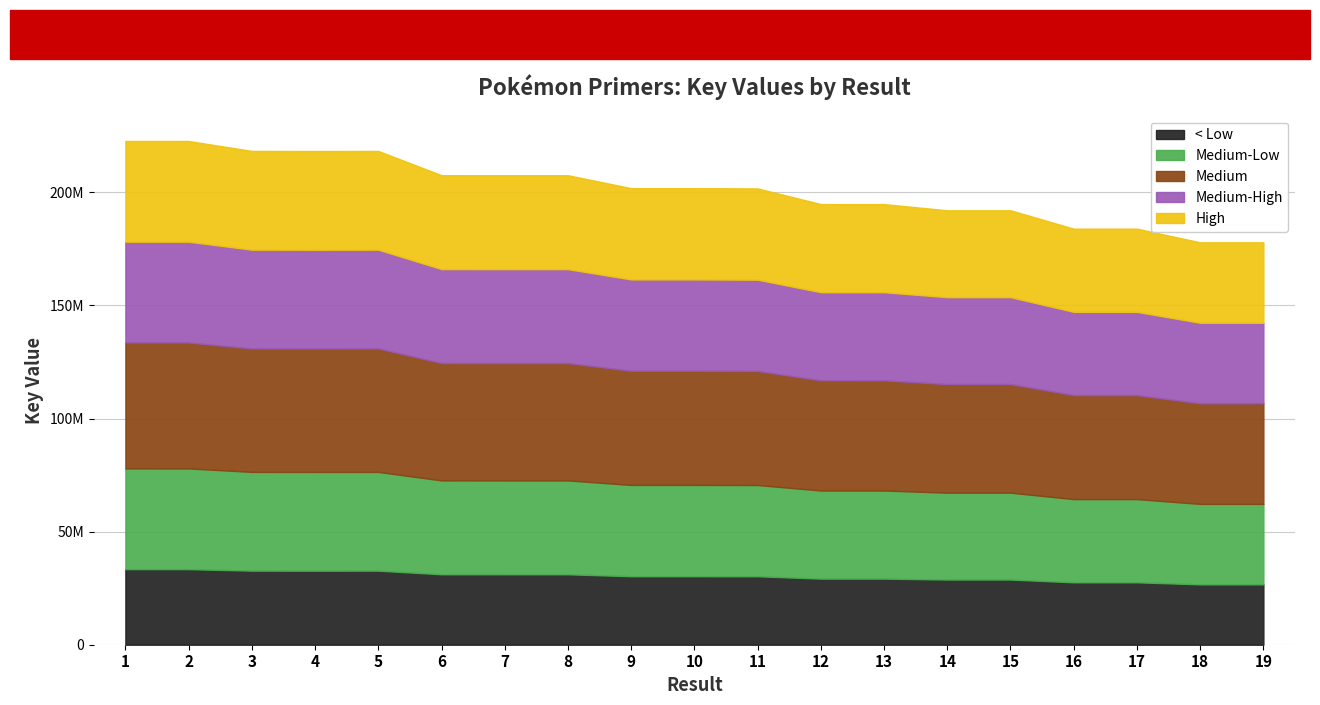

Which category has the lowest value across all series?

18